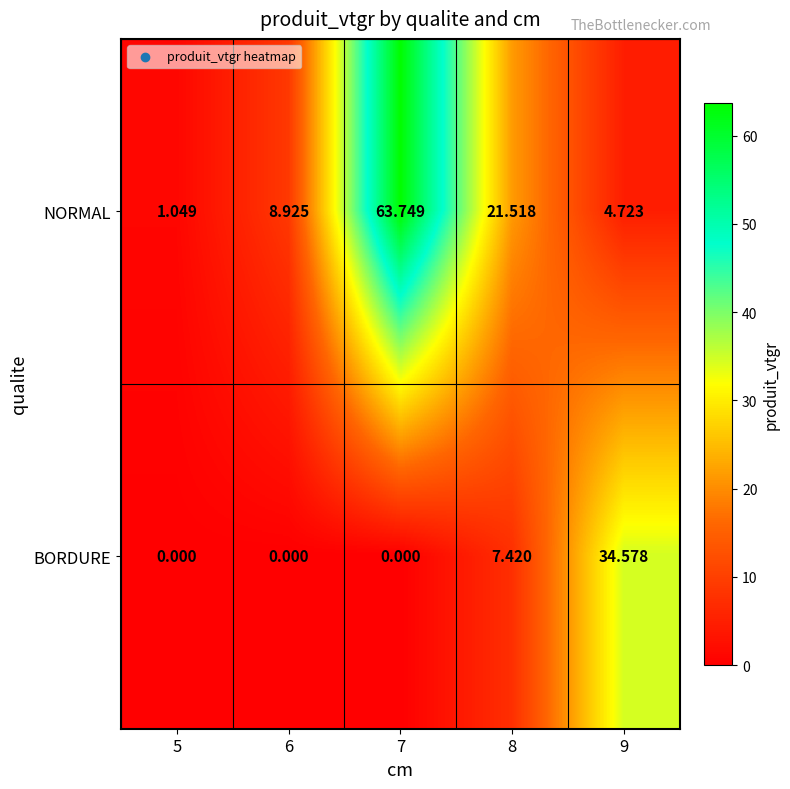

Rank the series by their maximum value, from lowest to highest.

BORDURE, NORMAL